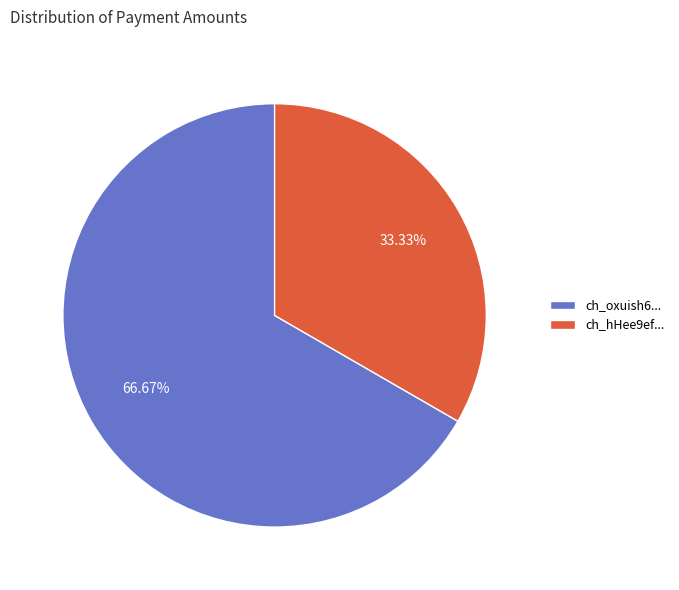

Rank the categories by value from highest to lowest.

ch_oxuish6..., ch_hHee9ef...